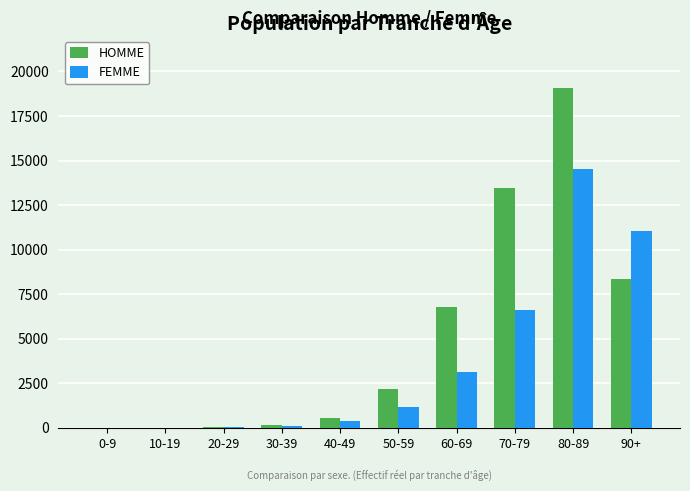

At which label is HOMME closest to 9542?

90+